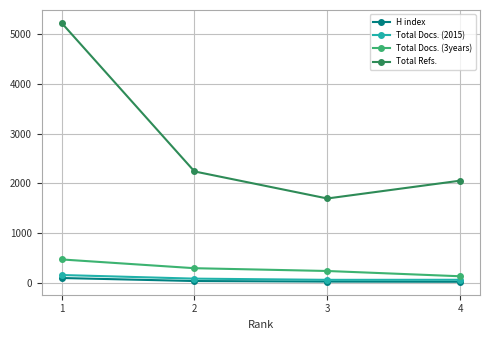

What is the value of the Total Docs. (2015) point at the 1st from the left?

158